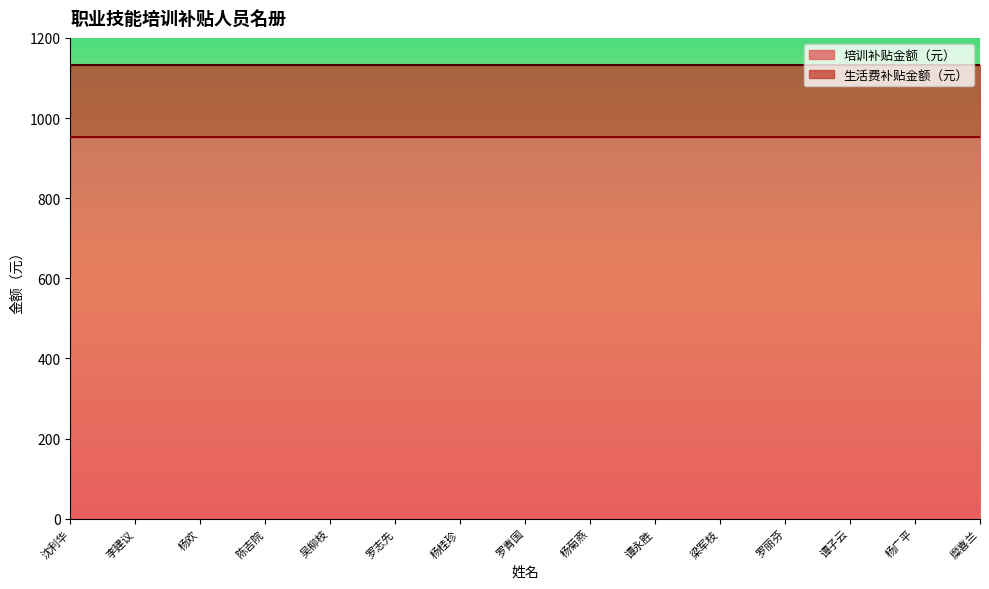

At how many categories does at least one series exceed 392?

15